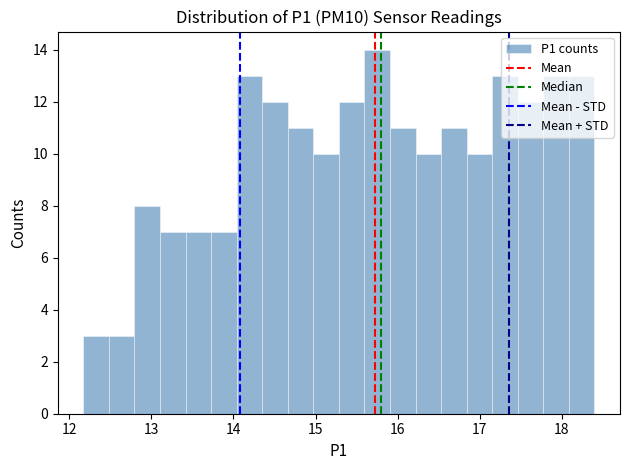

Read against the x-axis, roughly where is the centre of the tallest bar?

15.8